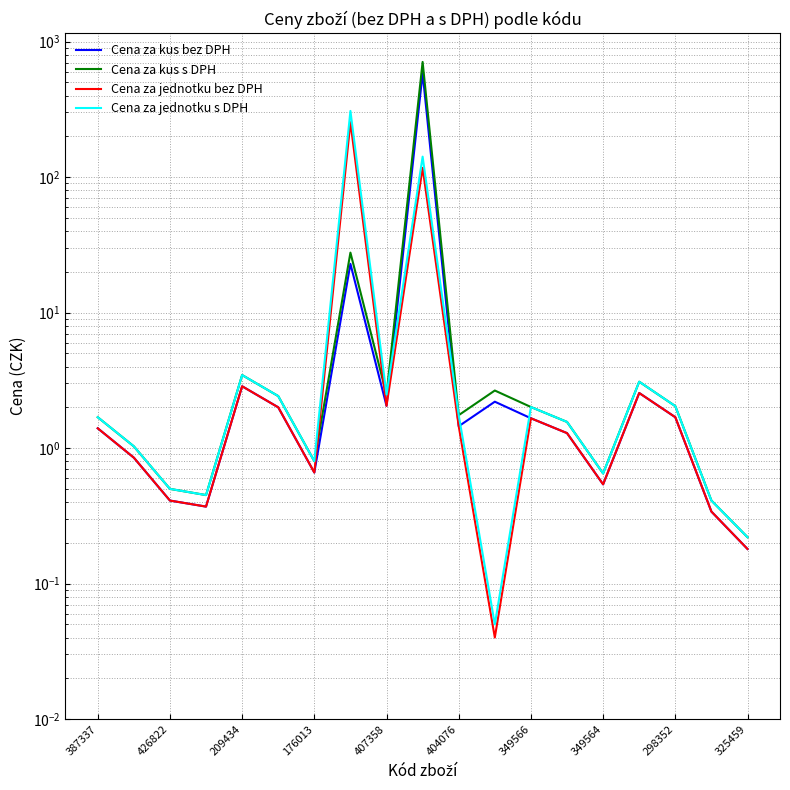

At which label does Cena za kus bez DPH first exceed 1?

387337